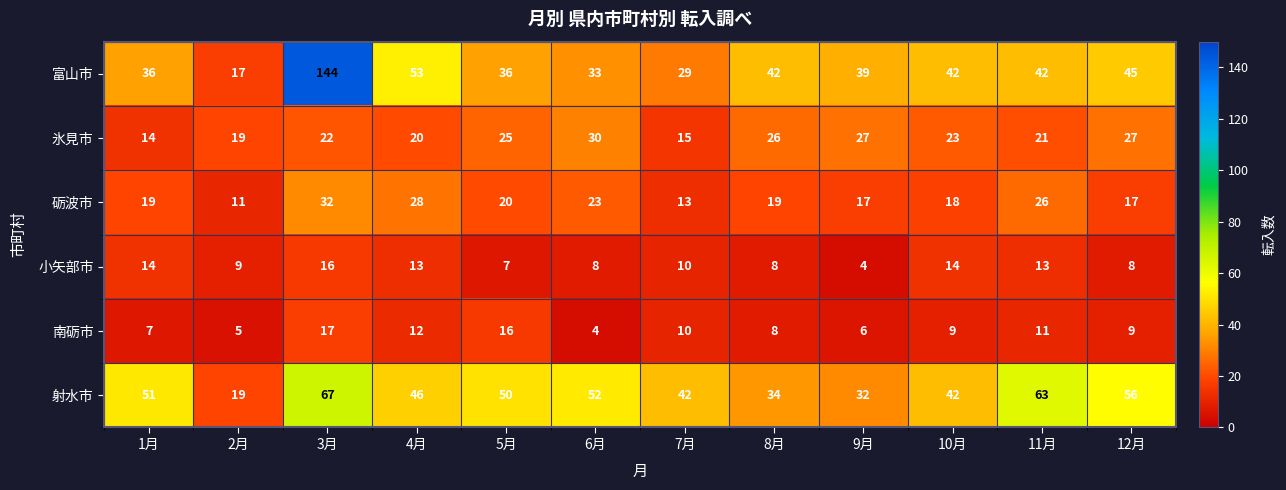

How many categories are shown in the chart?

12